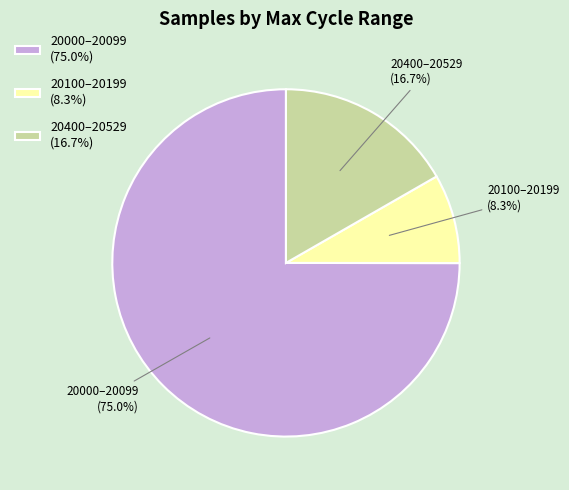

To the nearest percent, what is the average slice percentage?

33%